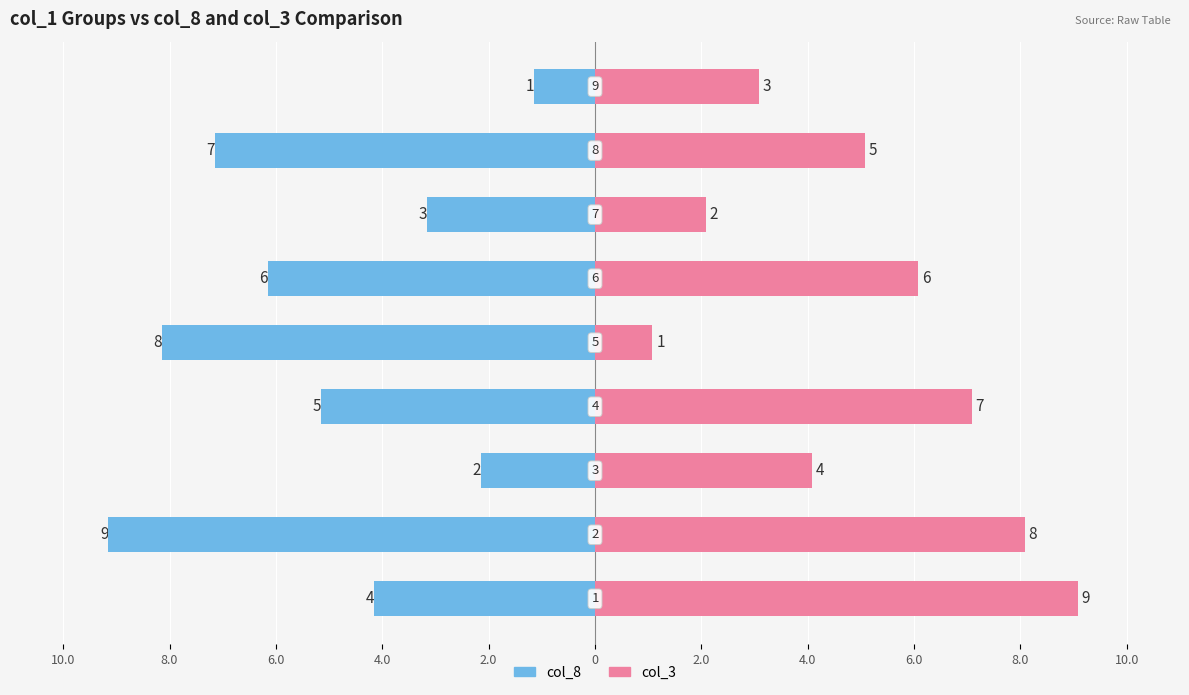

How many distinct data groups are displayed?

2